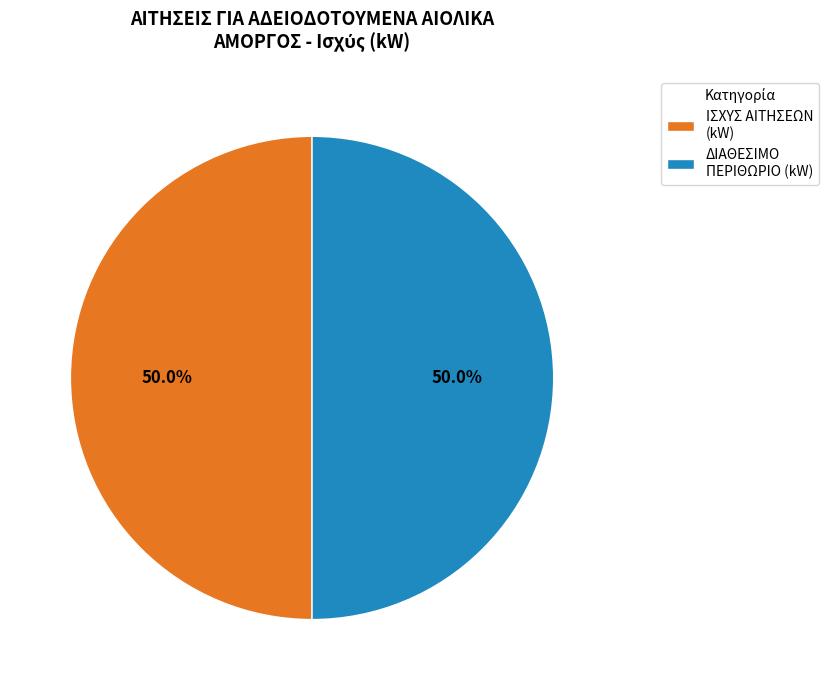

What is the ratio of the value at ΙΣΧΥΣ ΑΙΤΗΣΕΩΝ (kW) to the value at ΔΙΑΘΕΣΙΜΟ ΠΕΡΙΘΩΡΙΟ (kW)?

1.0